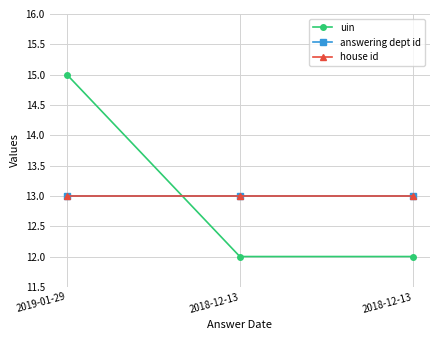

Where is answering dept id nearest to the value 13?

2019-01-29